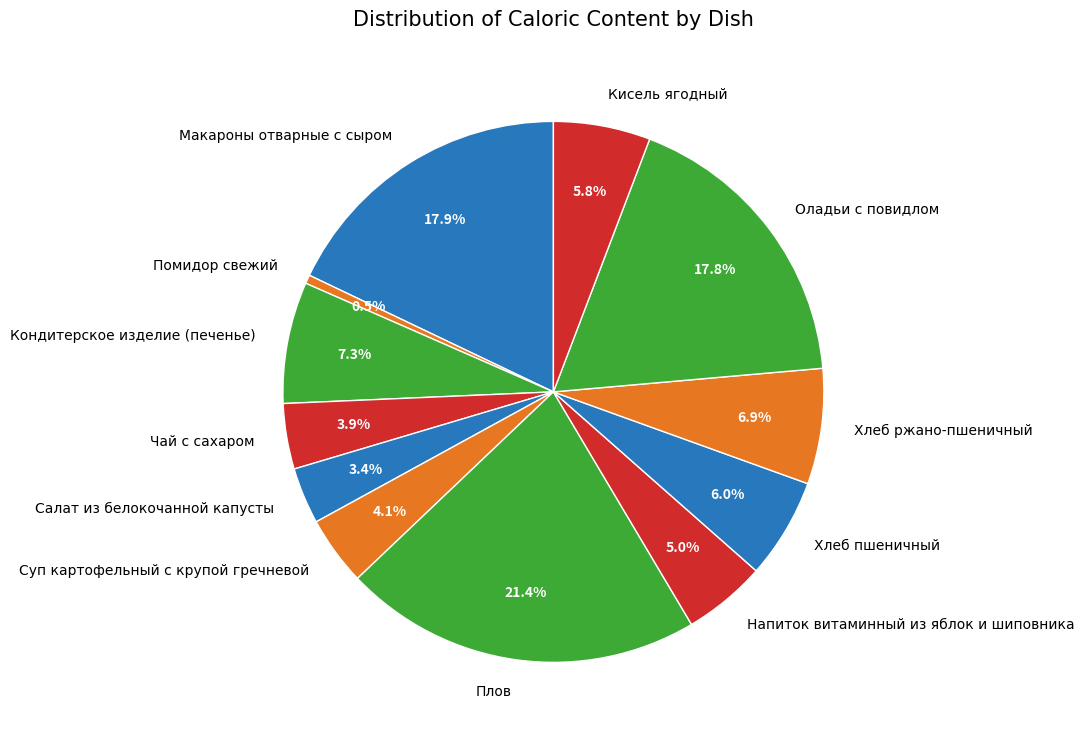

To the nearest percent, what is the combined percentage of Напиток витаминный из яблок и шиповника and Кисель ягодный?

11%